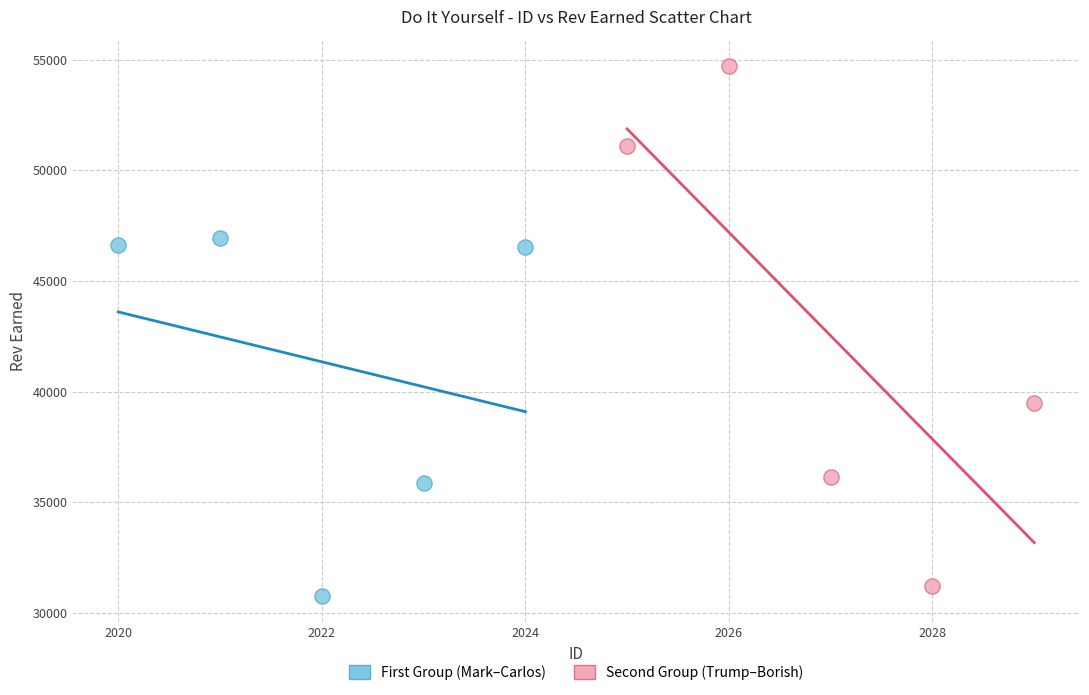

What are all the series names shown in the legend?

First Group (Mark–Carlos), Second Group (Trump–Borish)